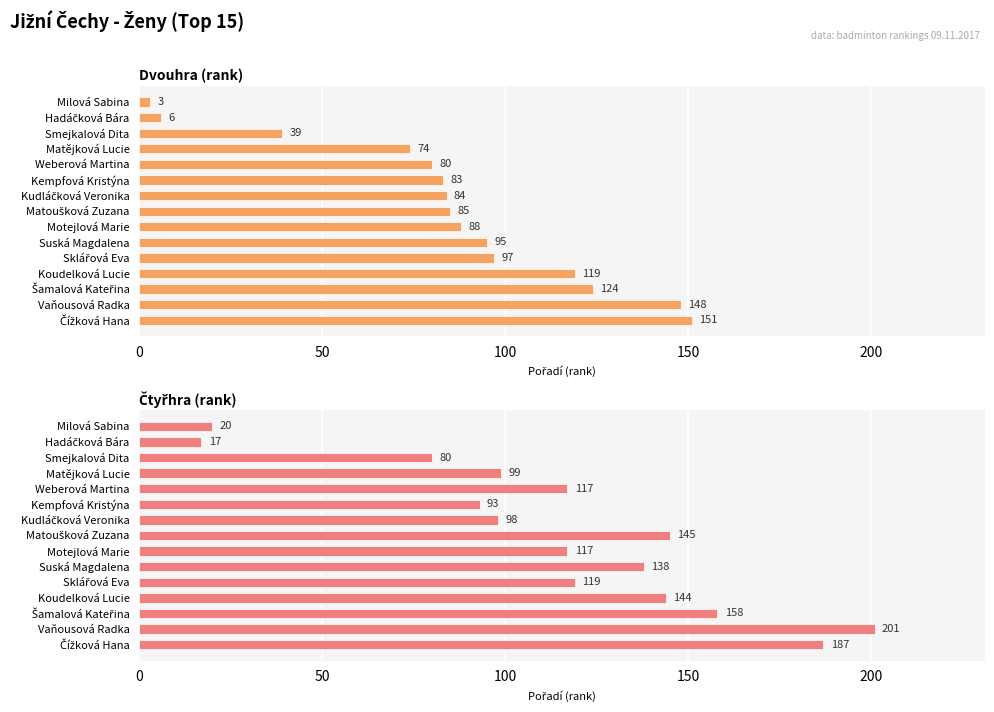

What is the average value of the Čtyřhra (rank) series?

116